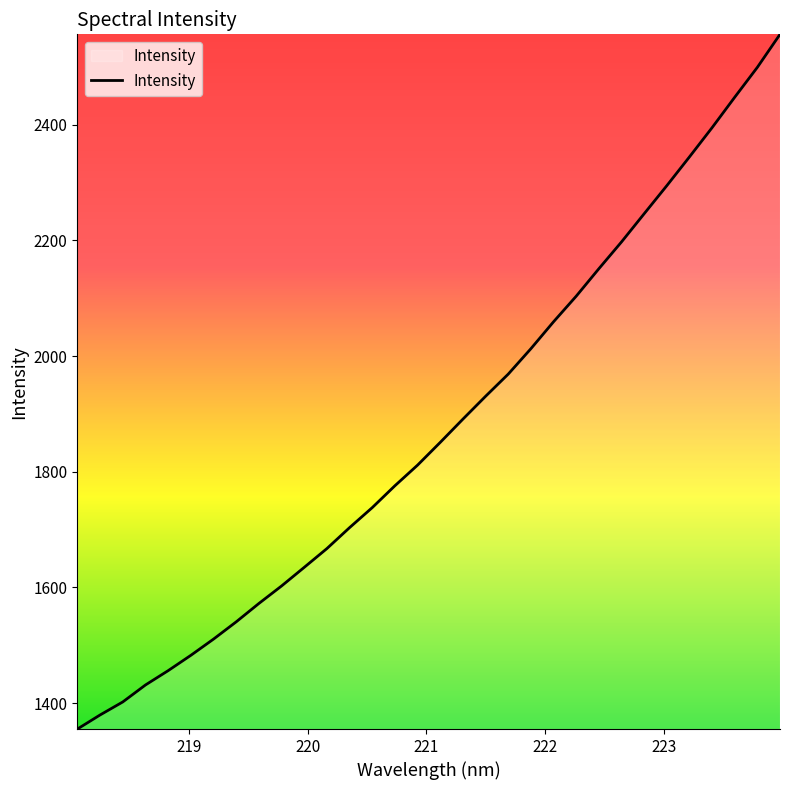

True or false: the data has more than 1 interior local peaks.

False